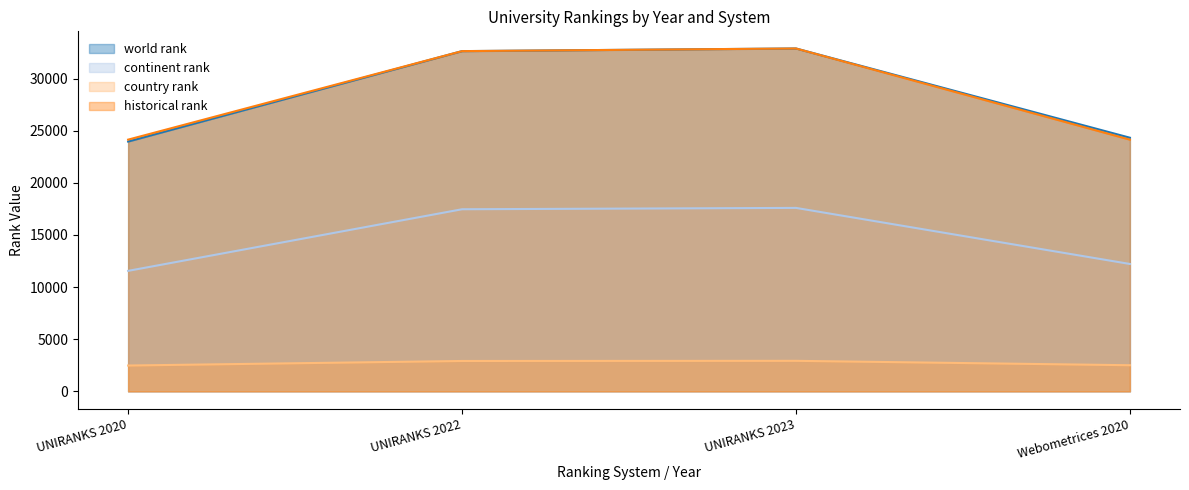

True or false: historical rank and world rank intersect in this chart.

False